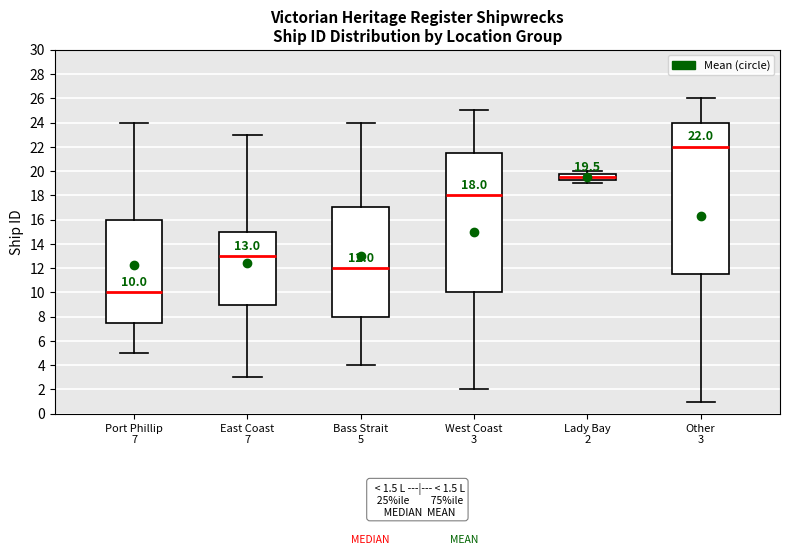

Which box is the tallest, from its lower edge to its upper edge?

Other 3